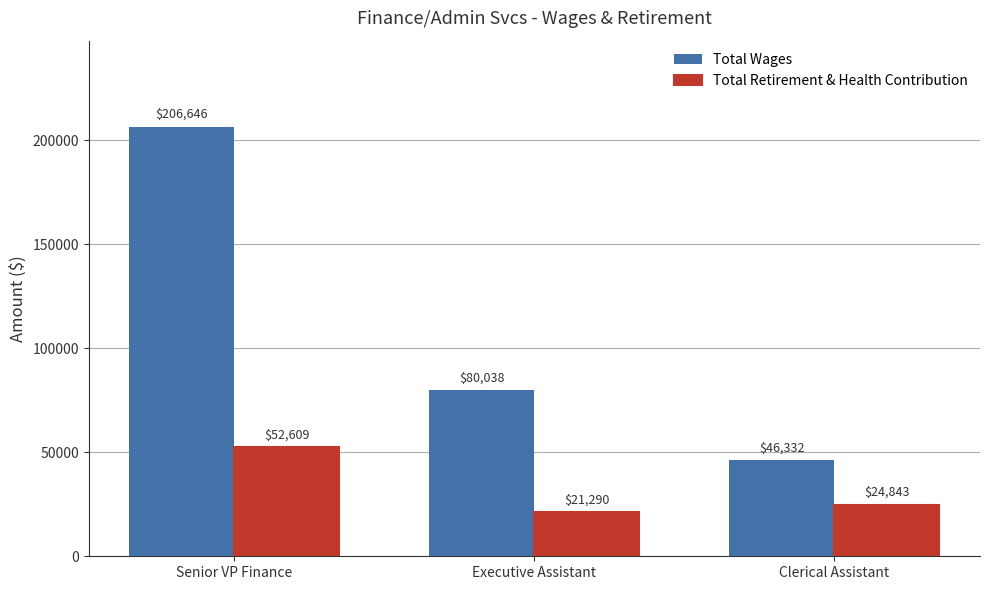

What is the average value of the Total Wages series?

111005